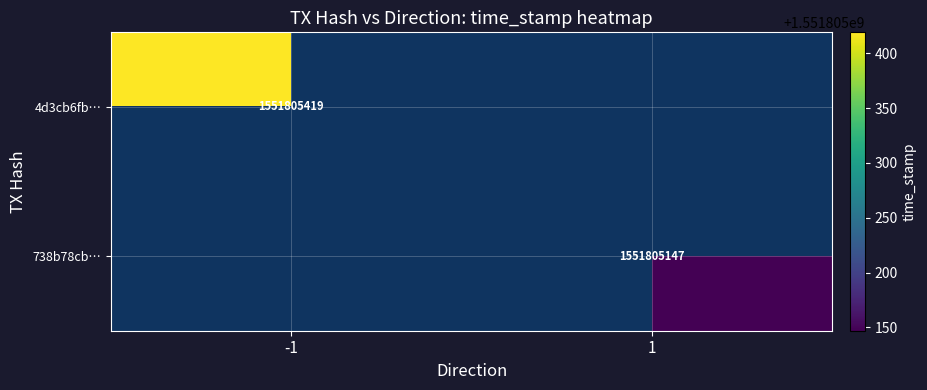

True or false: 738b78cb58c9846047d43979350321aa29fcc35 has a value of 1551805147 at time_stamp.

True